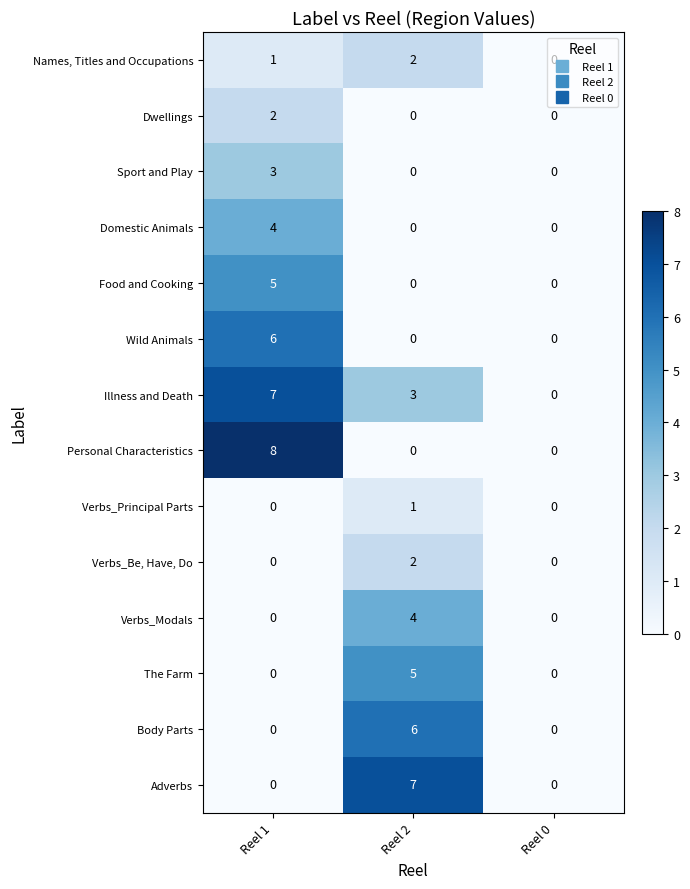

What is the difference between the maximum and minimum values in the Body Parts series?

6